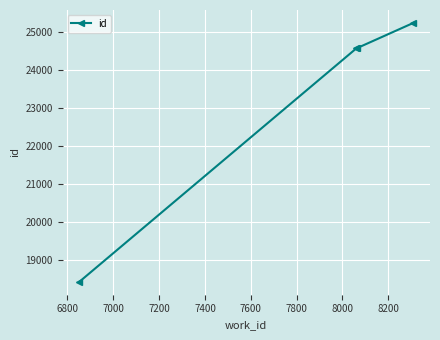

What is the smallest value displayed?

18428